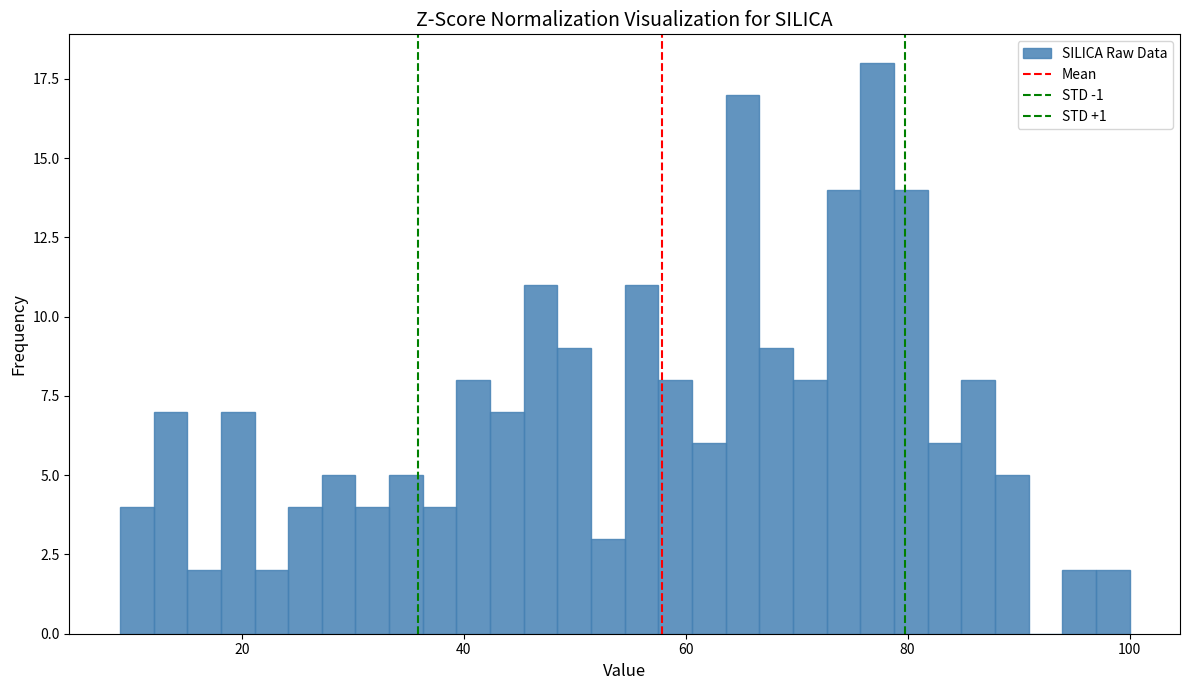

Around what value on the x-axis is the tallest bar? Give the approximate position of its centre, as read against the axis.

78